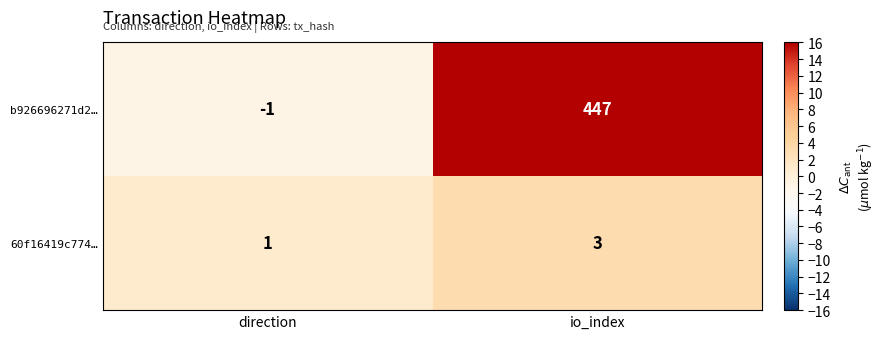

True or false: 60f16419c774… has a value of 1 at direction.

True